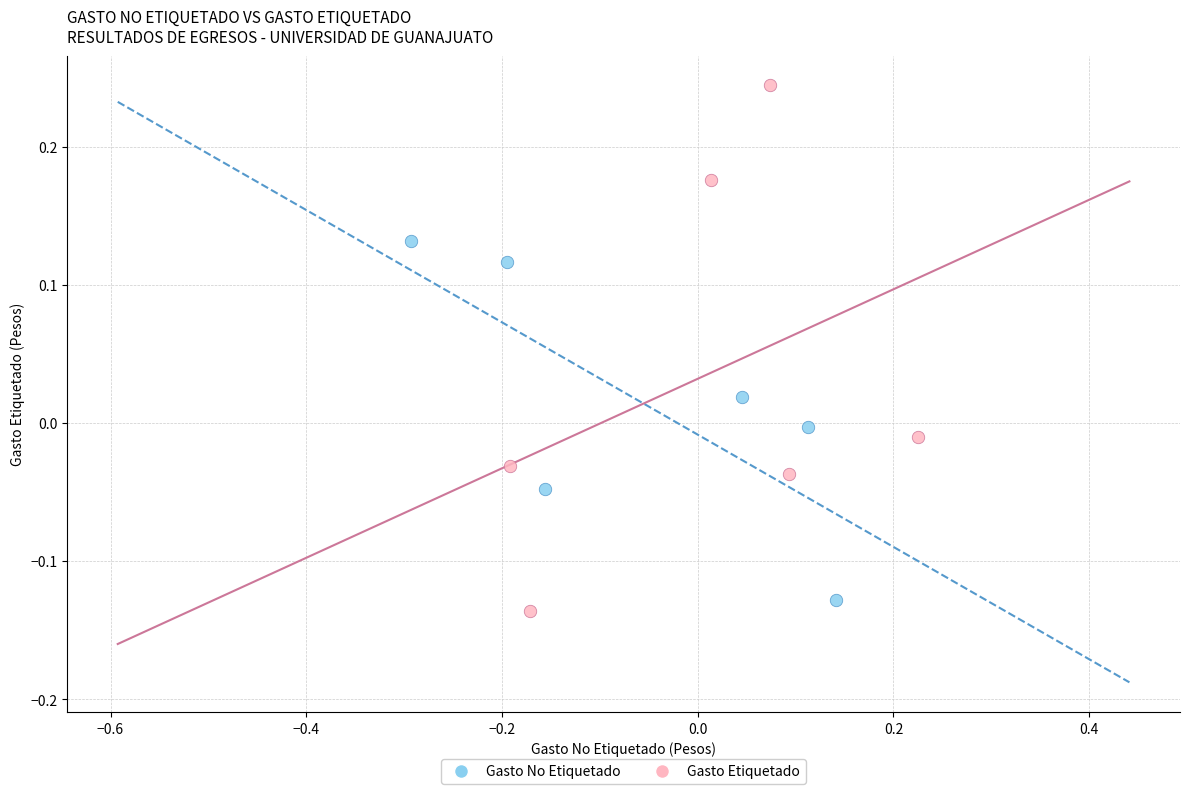

Which series has the largest Y range (max minus min)?

Gasto Etiquetado